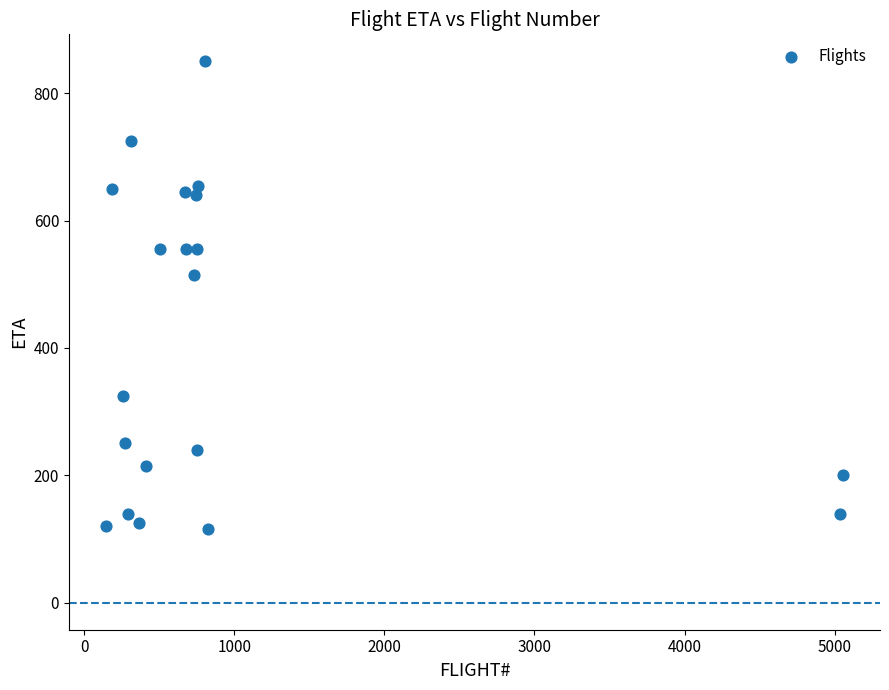

What is the range of Y values (max minus min)?

735